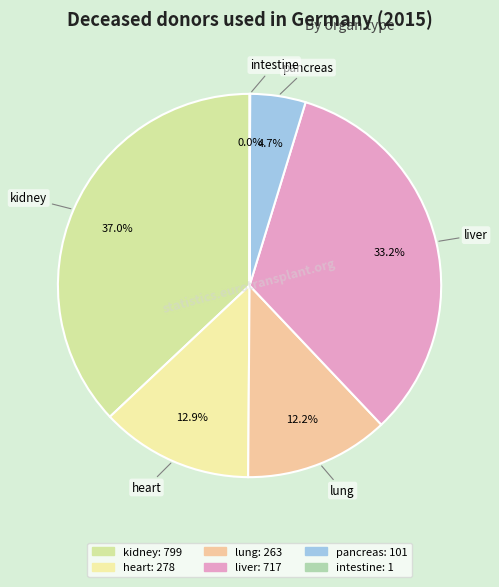

To the nearest percent, what is the difference between the kidney and pancreas slice percentages?

32%